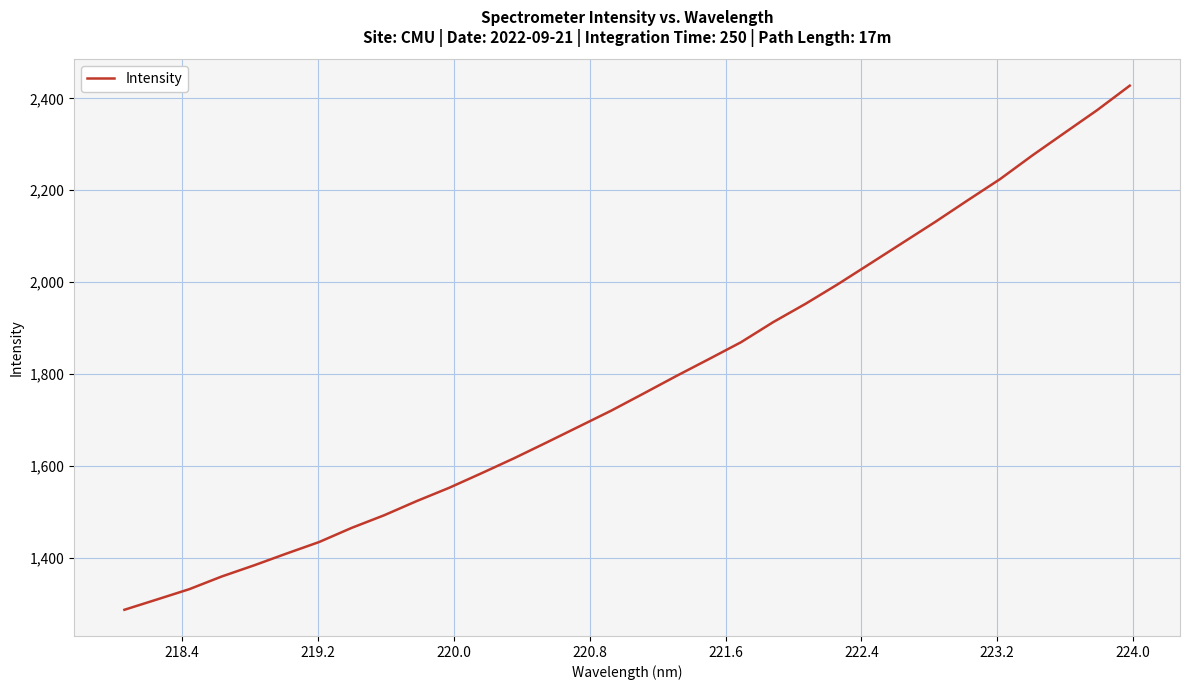

What is the maximum value shown in the chart?

2427.7